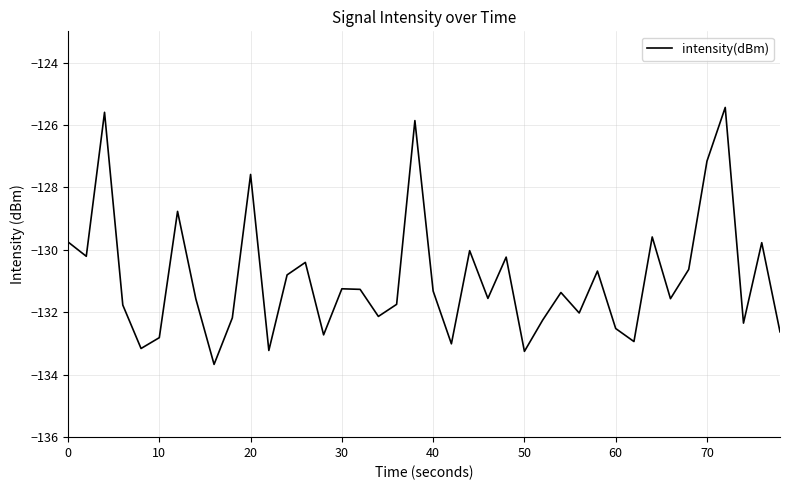

What is the difference between the maximum and minimum values?

8.2